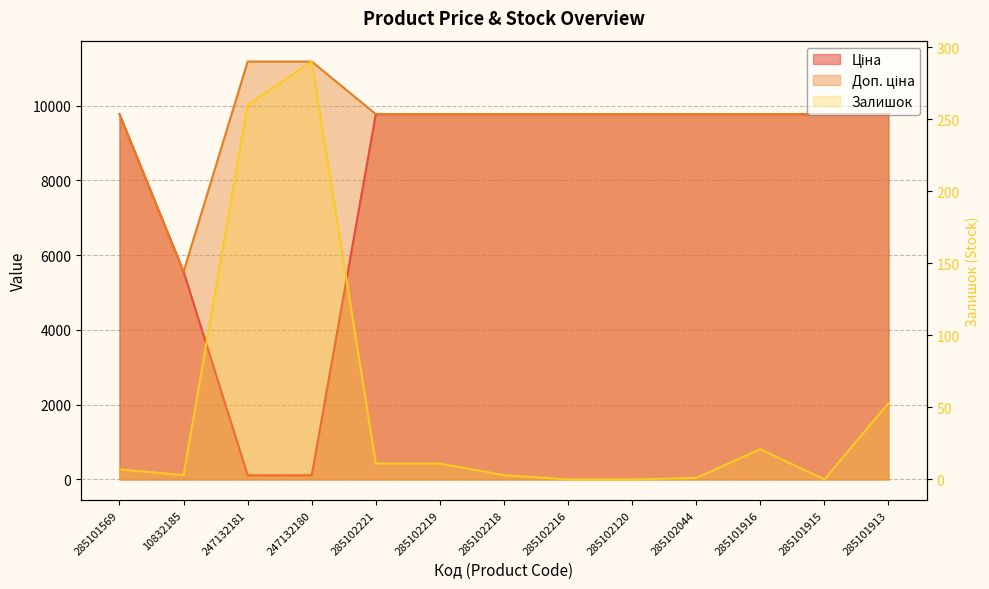

Is the value of Ціна at 285102221 greater than the value of Залишок at 285102216?

Yes